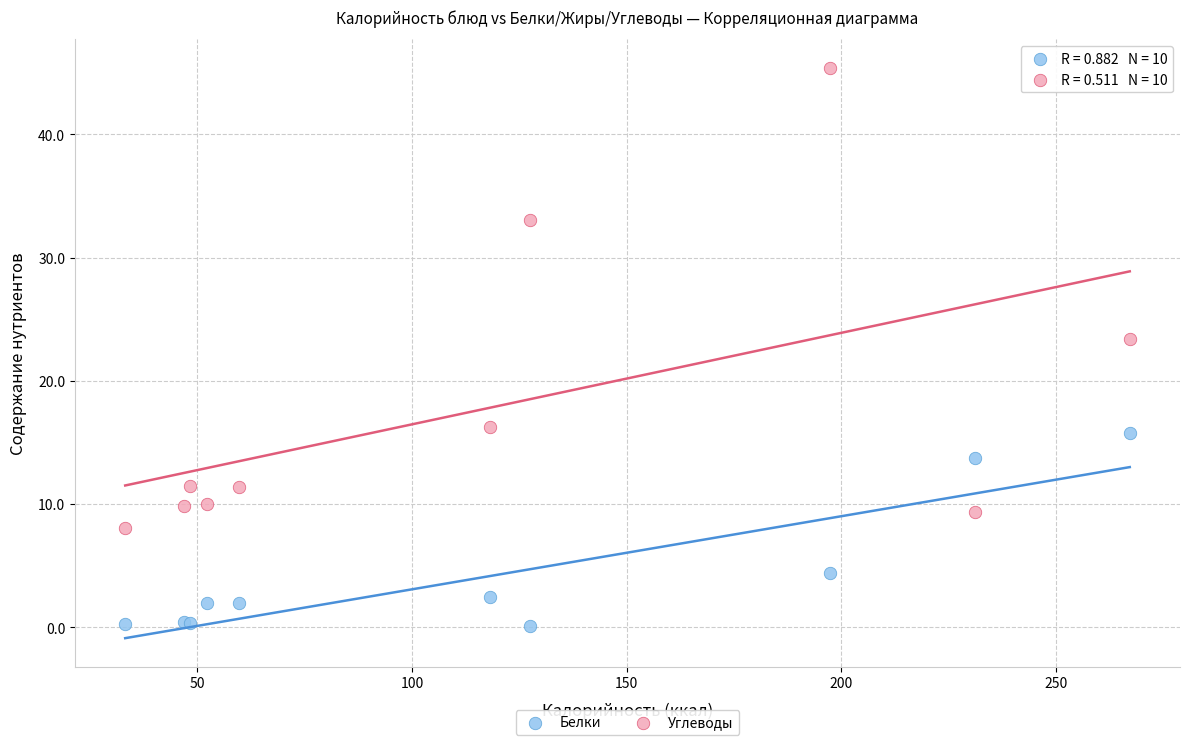

What are all the series names shown in the legend?

Белки, Углеводы